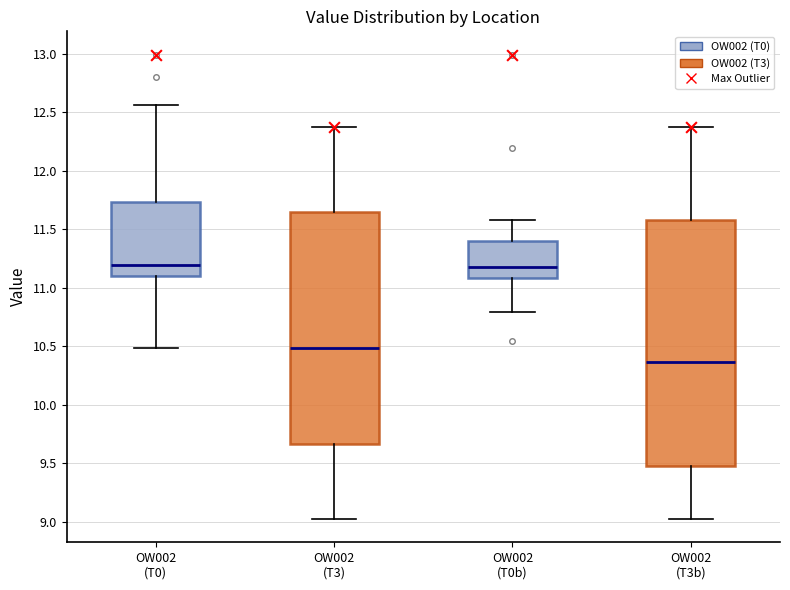

Which box is the tallest, from its lower edge to its upper edge?

OW002 (T3b)